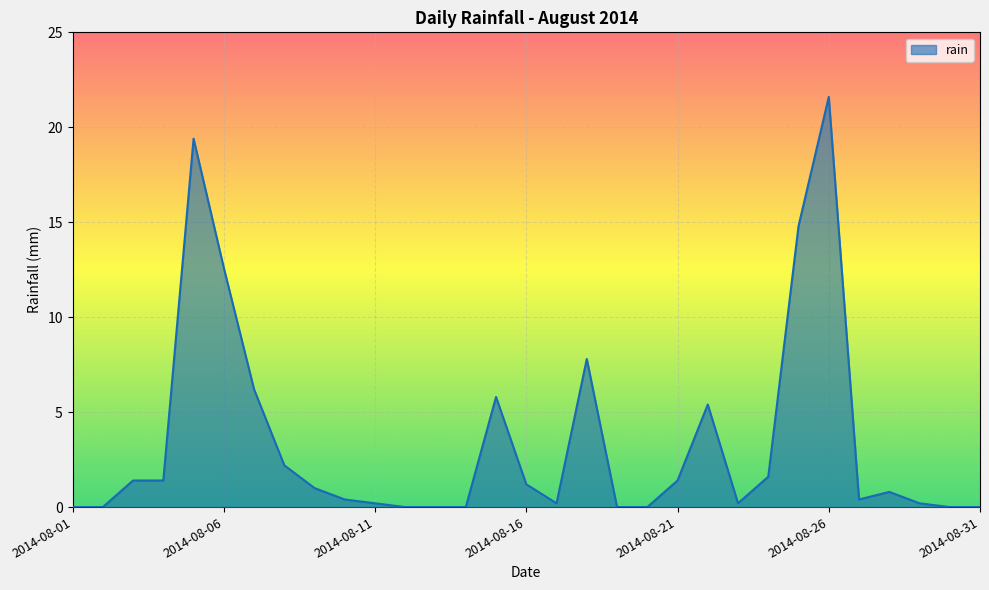

What is the greatest value displayed?

21.6